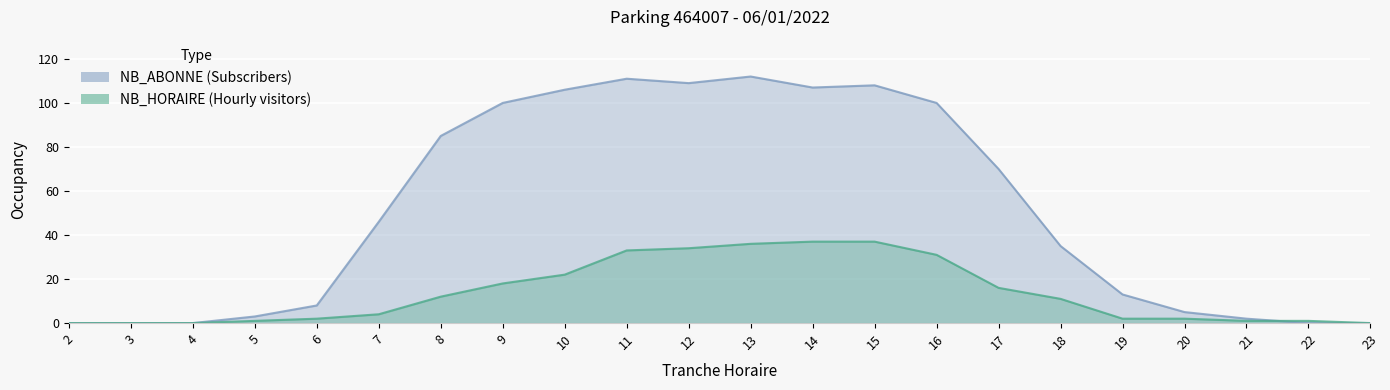

How many times do NB_HORAIRE and NB_ABONNE cross each other?

1